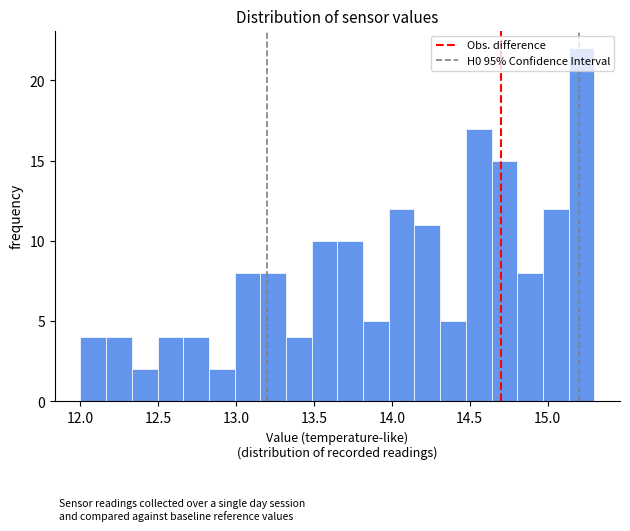

Read against the x-axis, roughly where is the centre of the tallest bar?

15.20